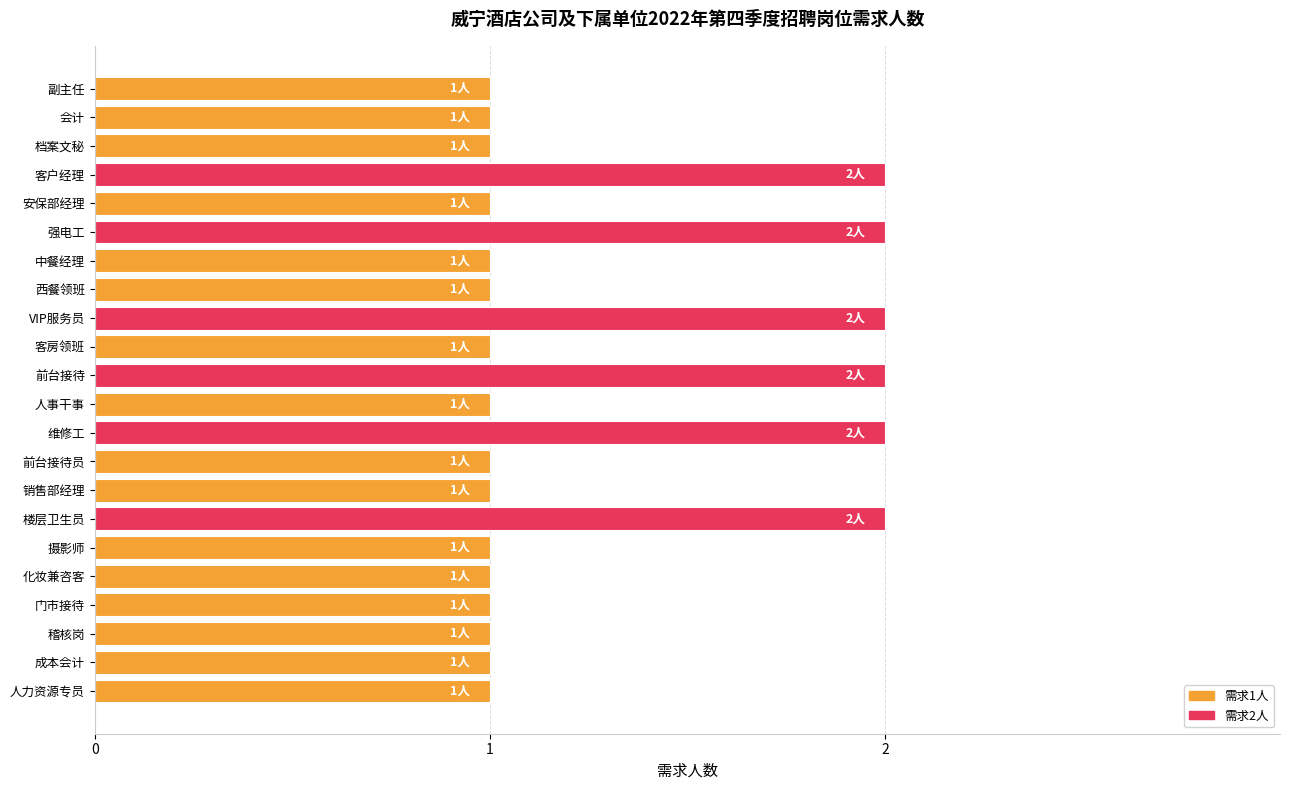

Which has a higher value, 会计 or 强电工?

强电工